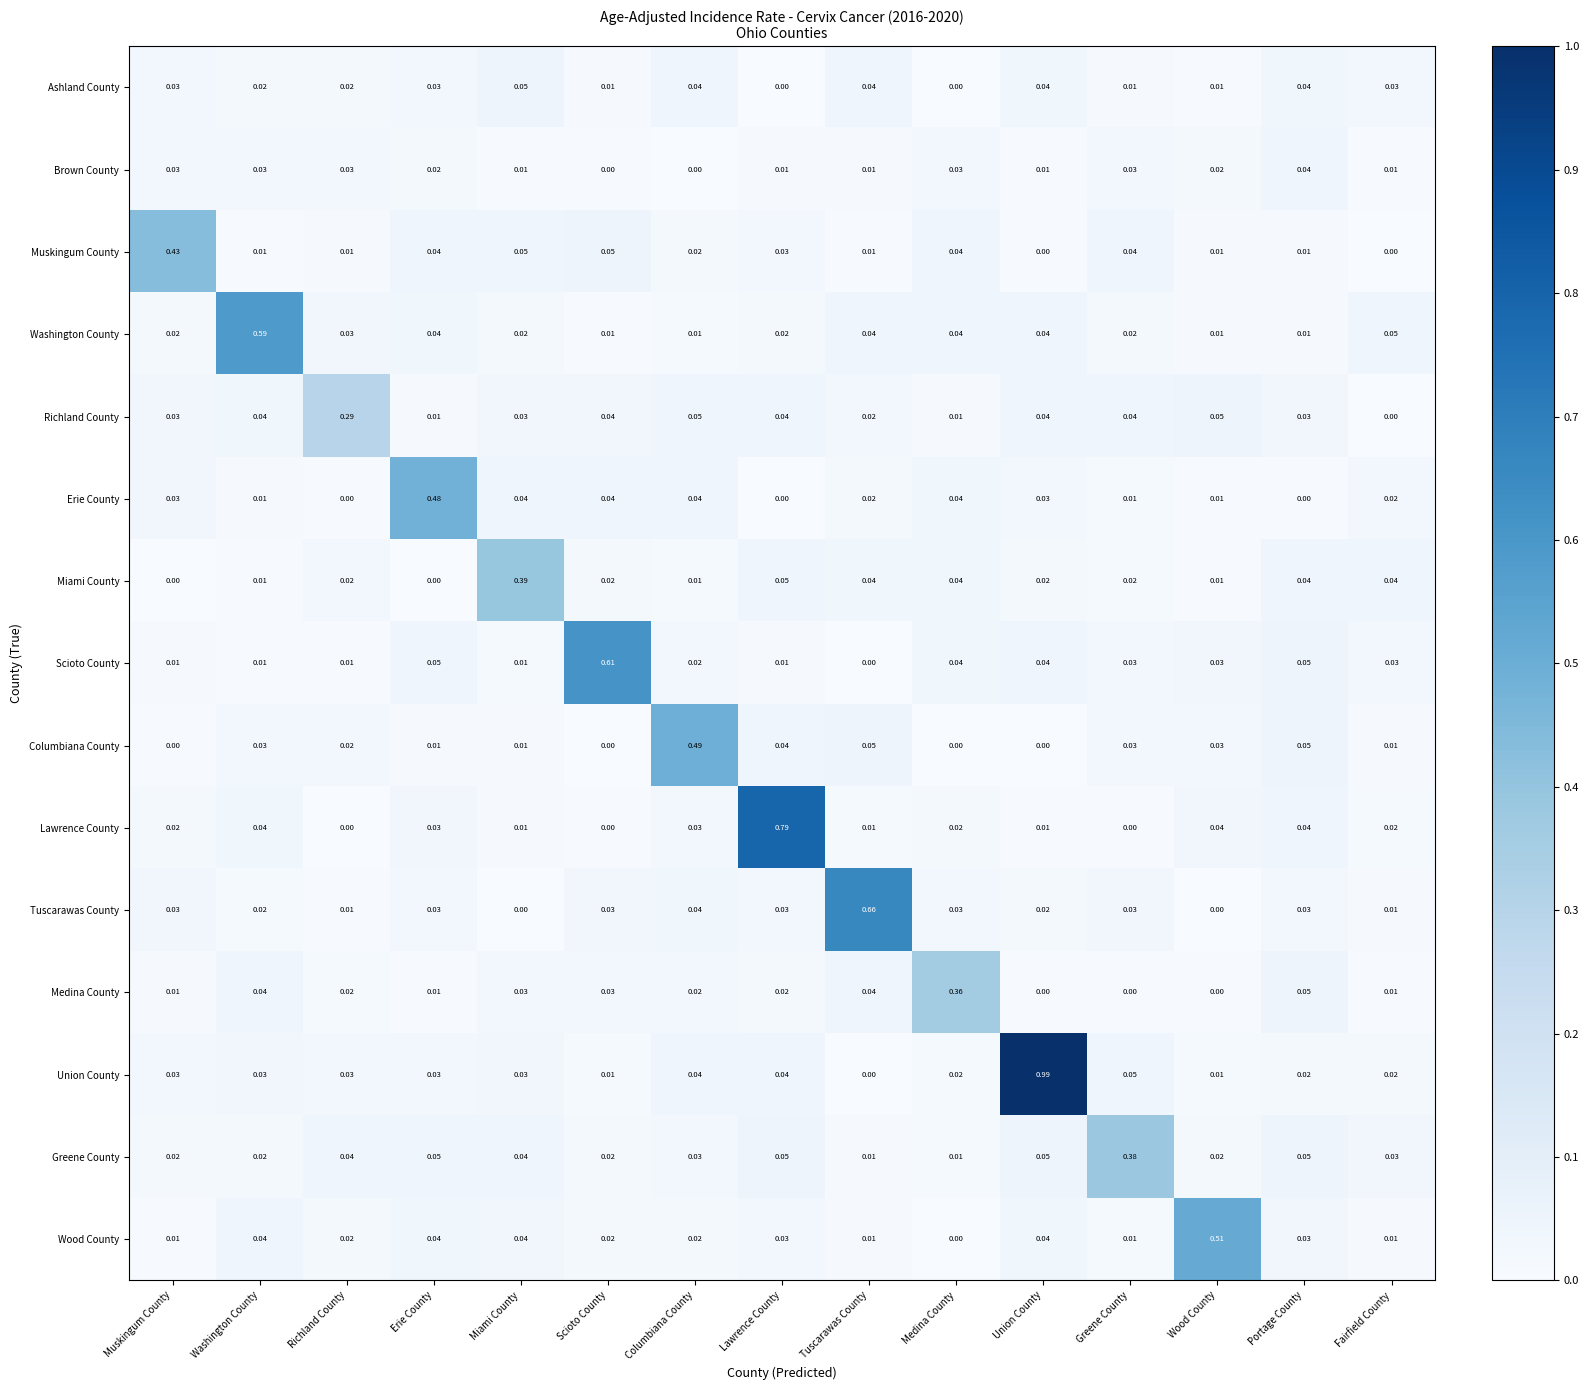

How many series are shown in this chart?

15